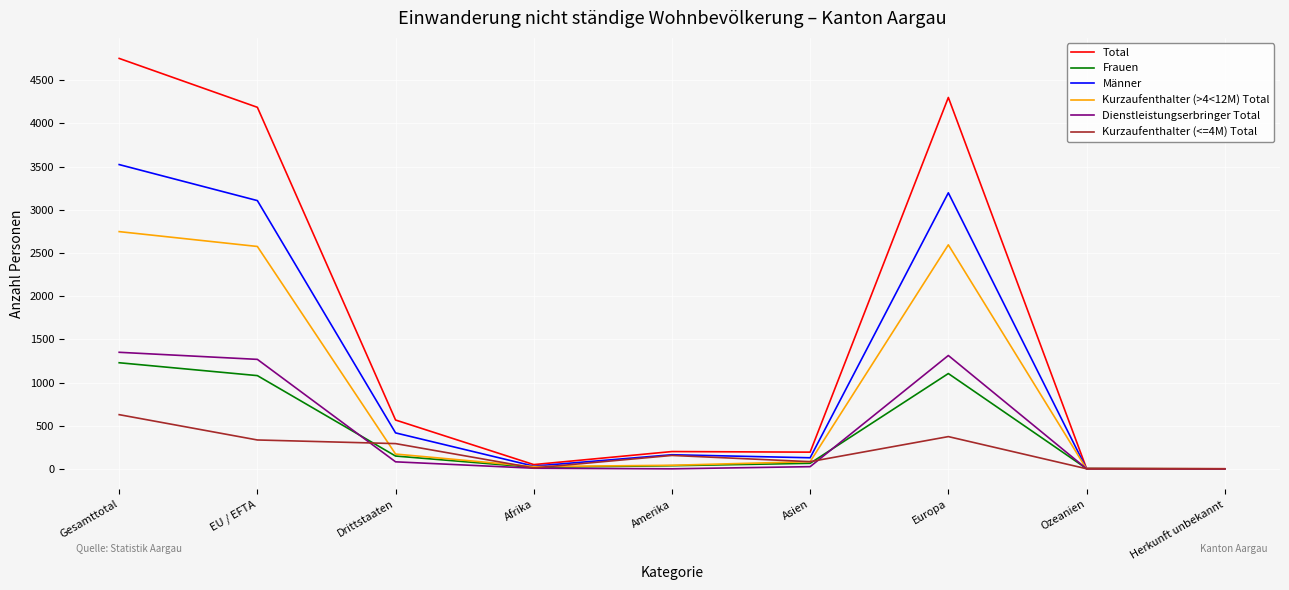

True or false: Kurzaufenthalter (>4<12M) Total has a value of 0 at Ozeanien.

True